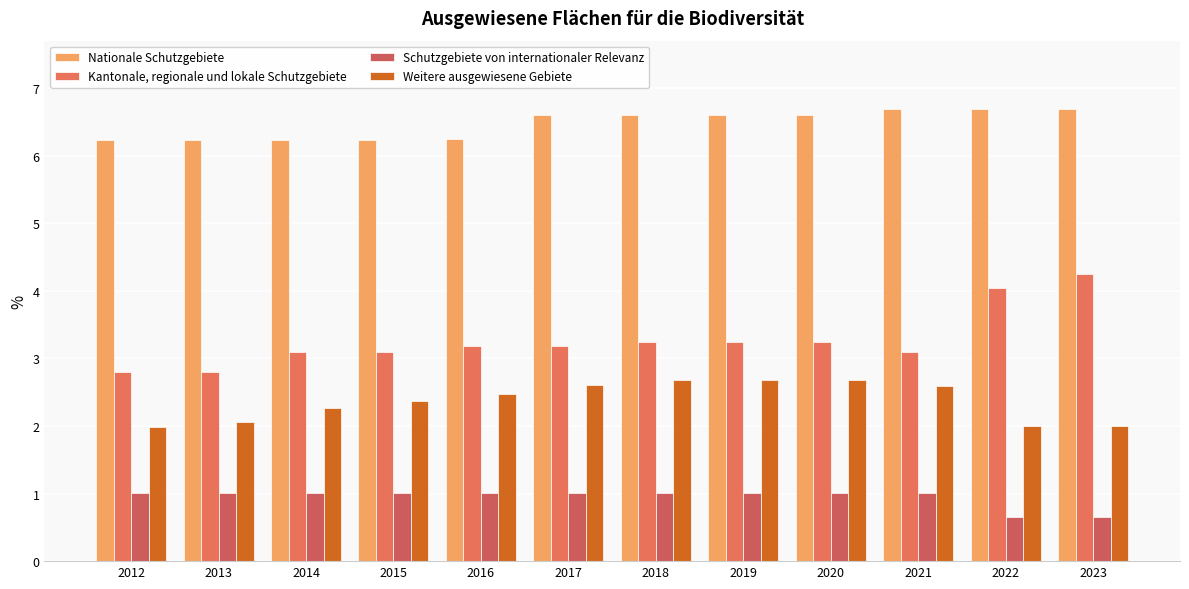

How many values in the Kantonale, regionale und lokale Schutzgebiete series are below 3?

2